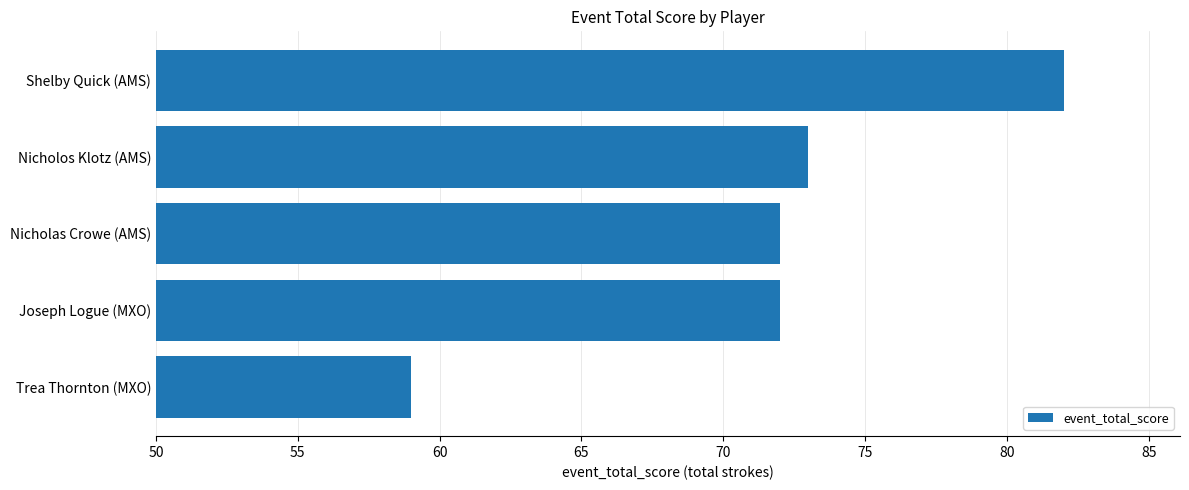

What position from the top is Nicholas Crowe (AMS)?

3